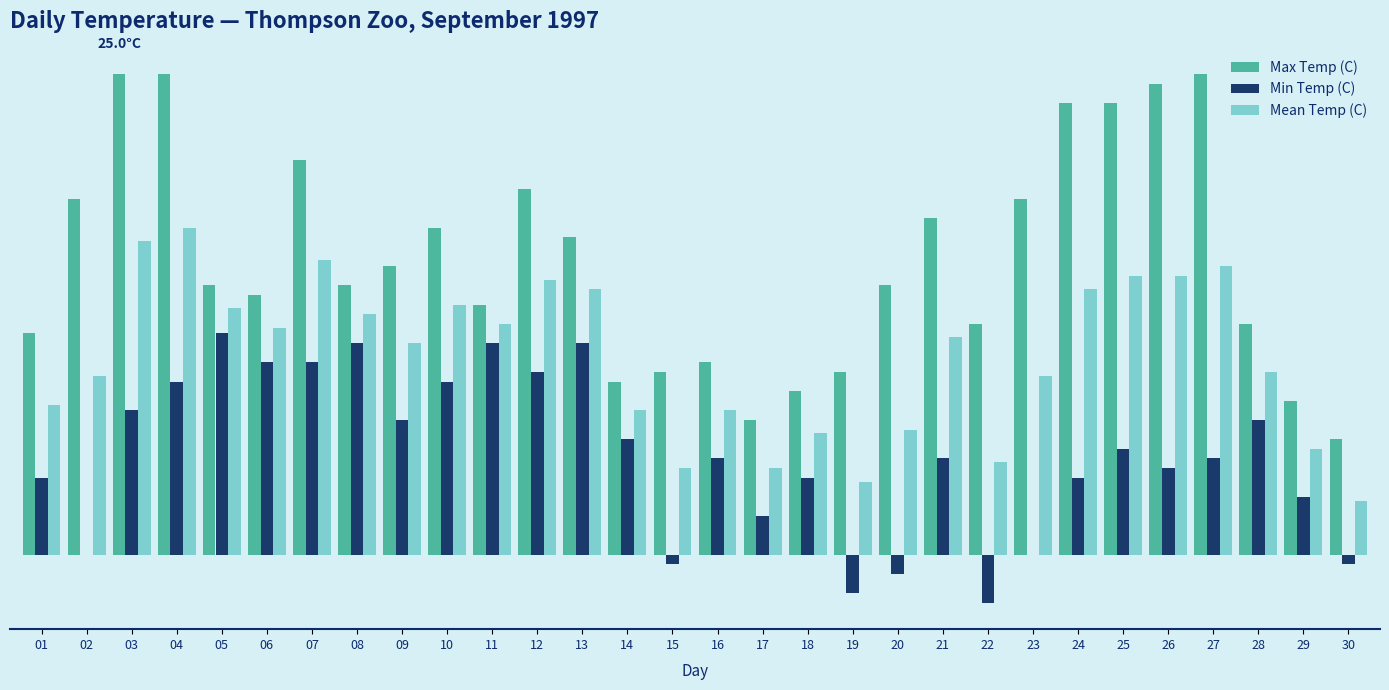

What is the lowest value of the Max Temp (C) series?

6.0